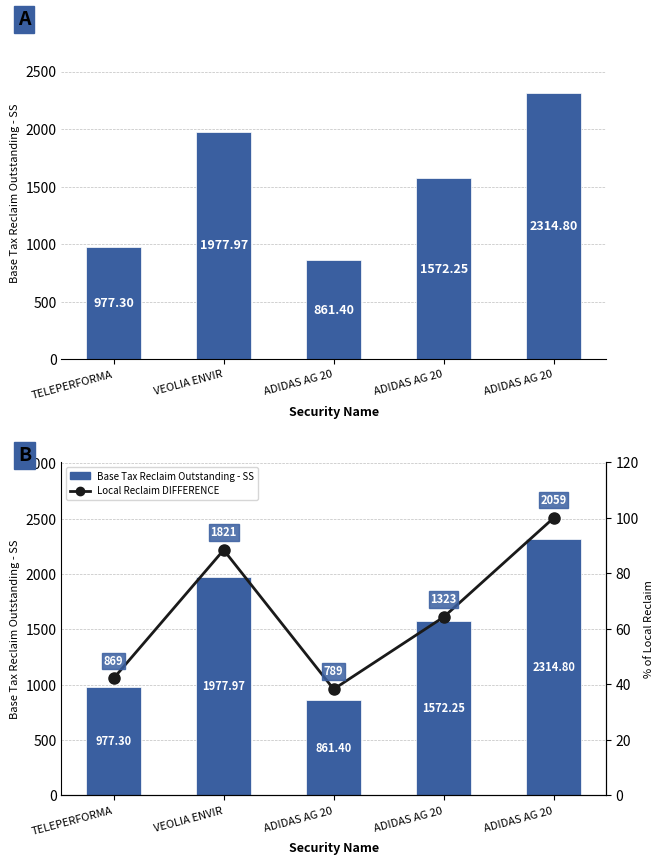

What is the difference between the maximum and minimum values in the Base Tax Reclaim Outstanding - SS series?

1453.4